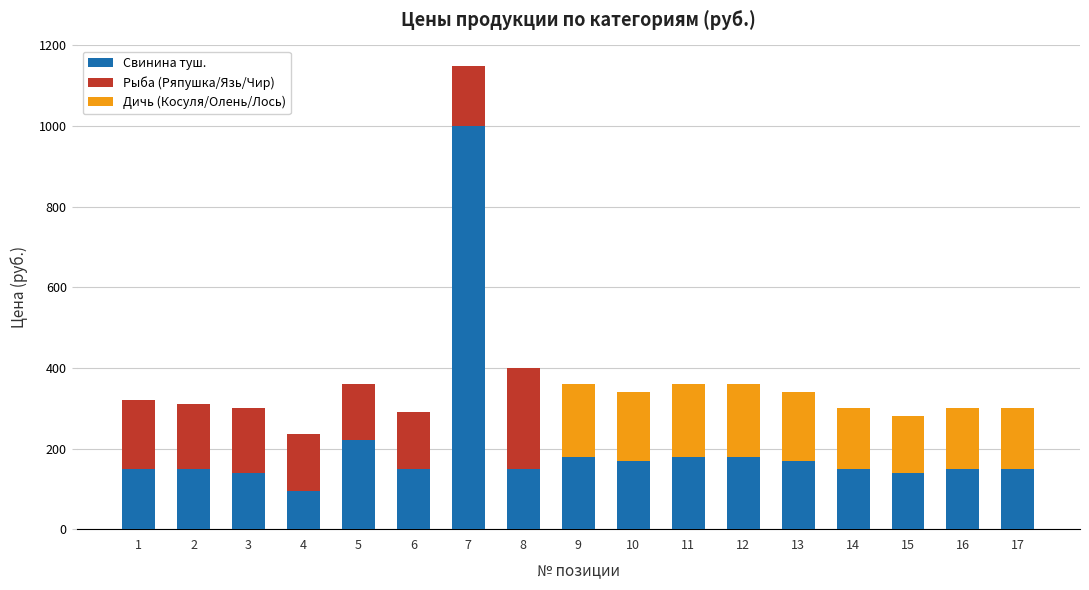

What is the sum of all Свинина туш. values?

3525